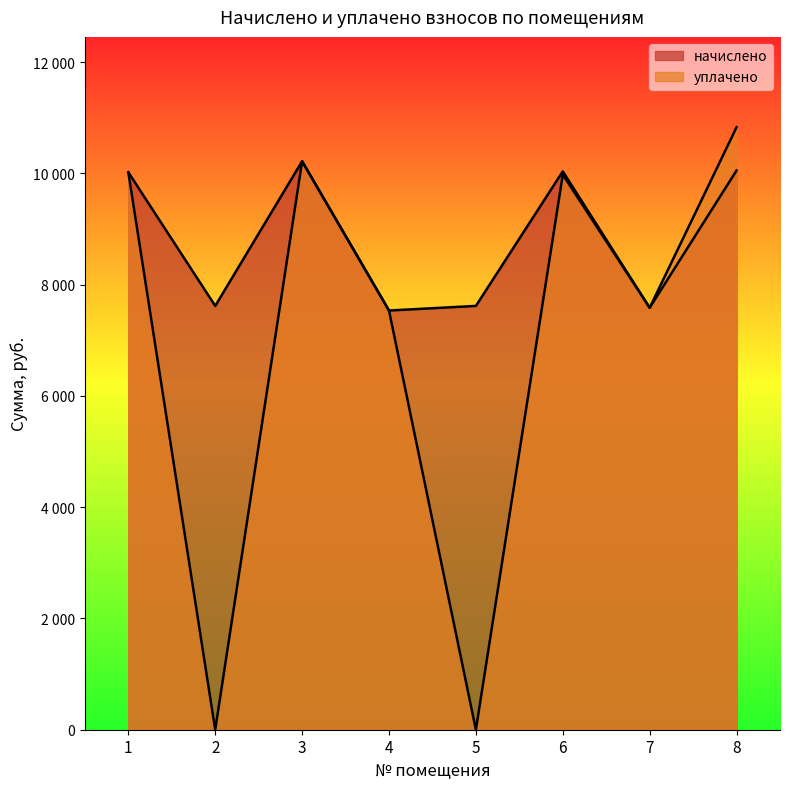

What is the difference between the начислено values at 2 and 6?

2417.8